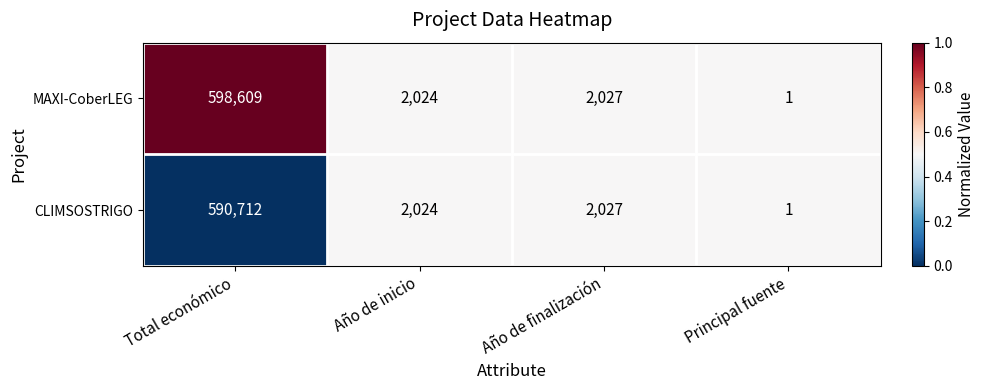

Reading right to left, what are all the values shown in this chart?

MAXI-CoberLEG: 1	2027	2024	598609
CLIMSOSTRIGO: 1	2027	2024	590712